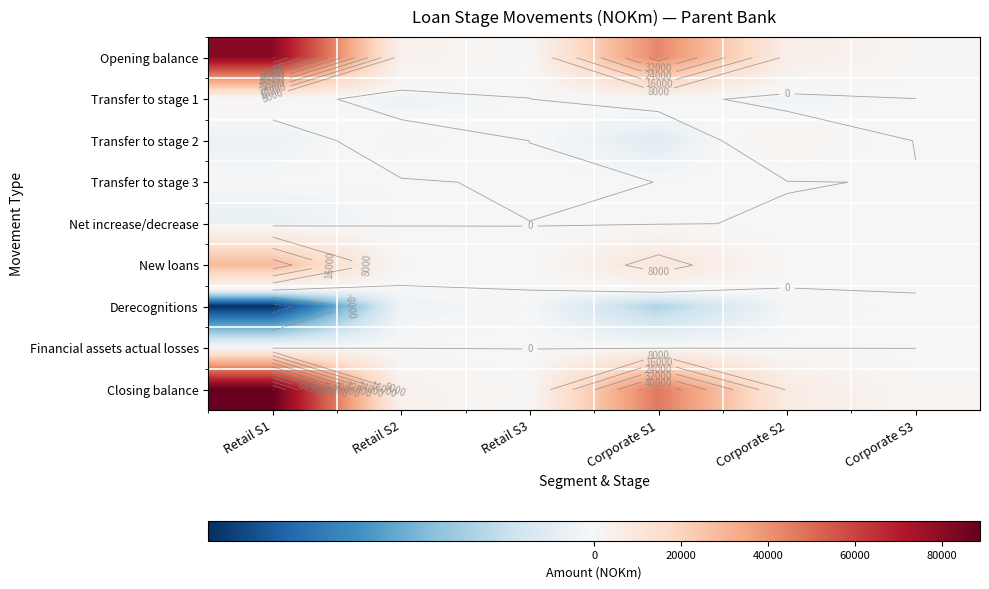

Which series has the widest spread of values?

Closing balance